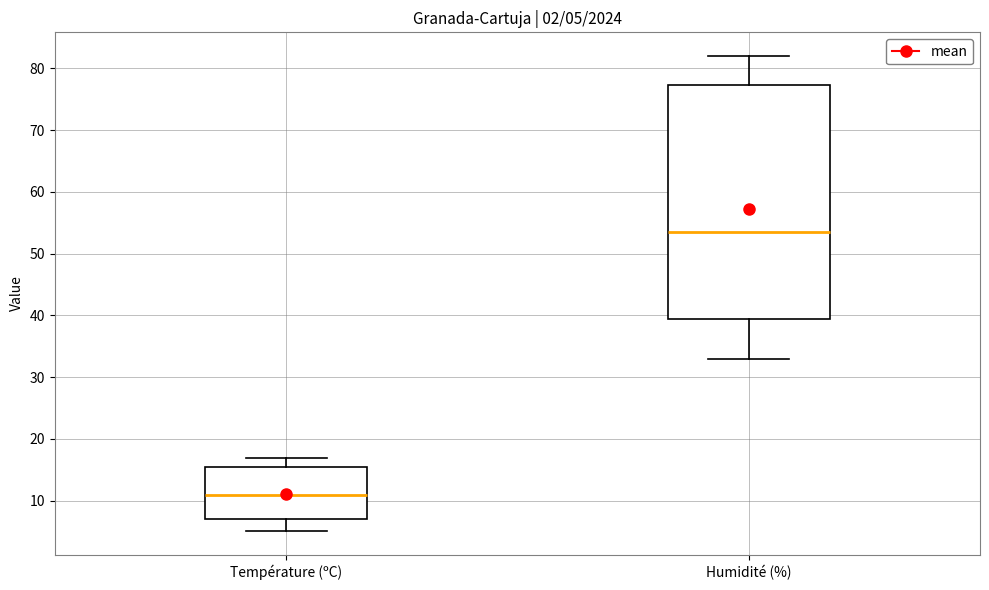

Which box's median line is the lowest?

Température (ºC)